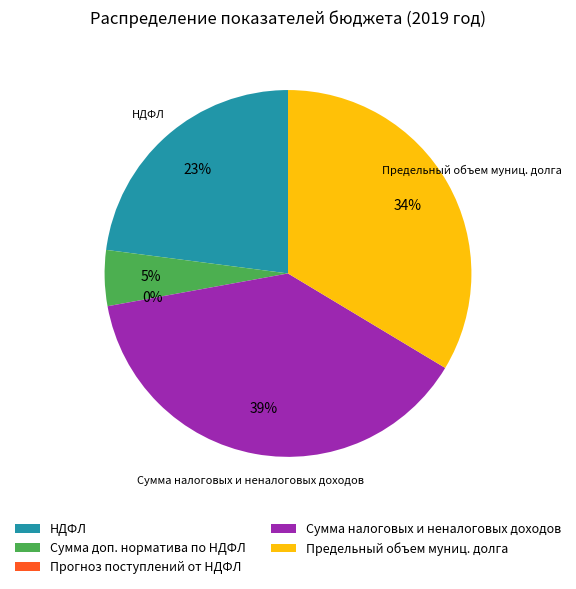

What percentage is the НДФЛ slice, to the nearest percent?

23%